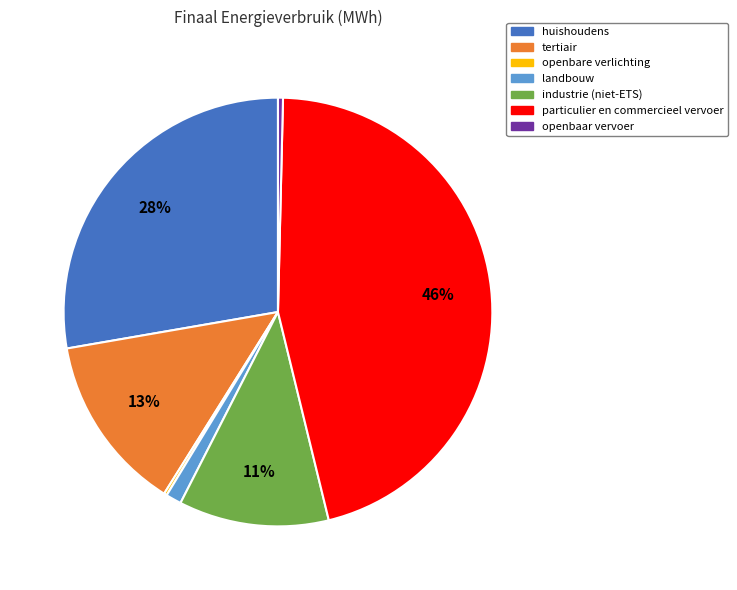

The particulier en commercieel vervoer slice represents 51% of the pie. True or false?

False